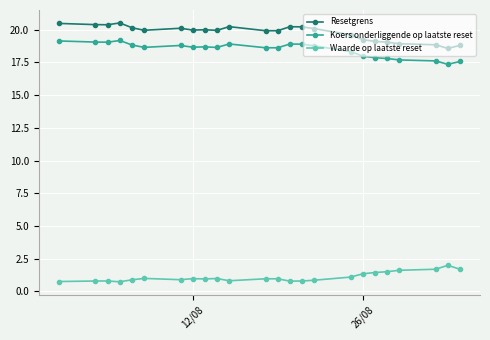

True or false: Koers onderliggende op laatste reset and Resetgrens intersect in this chart.

False